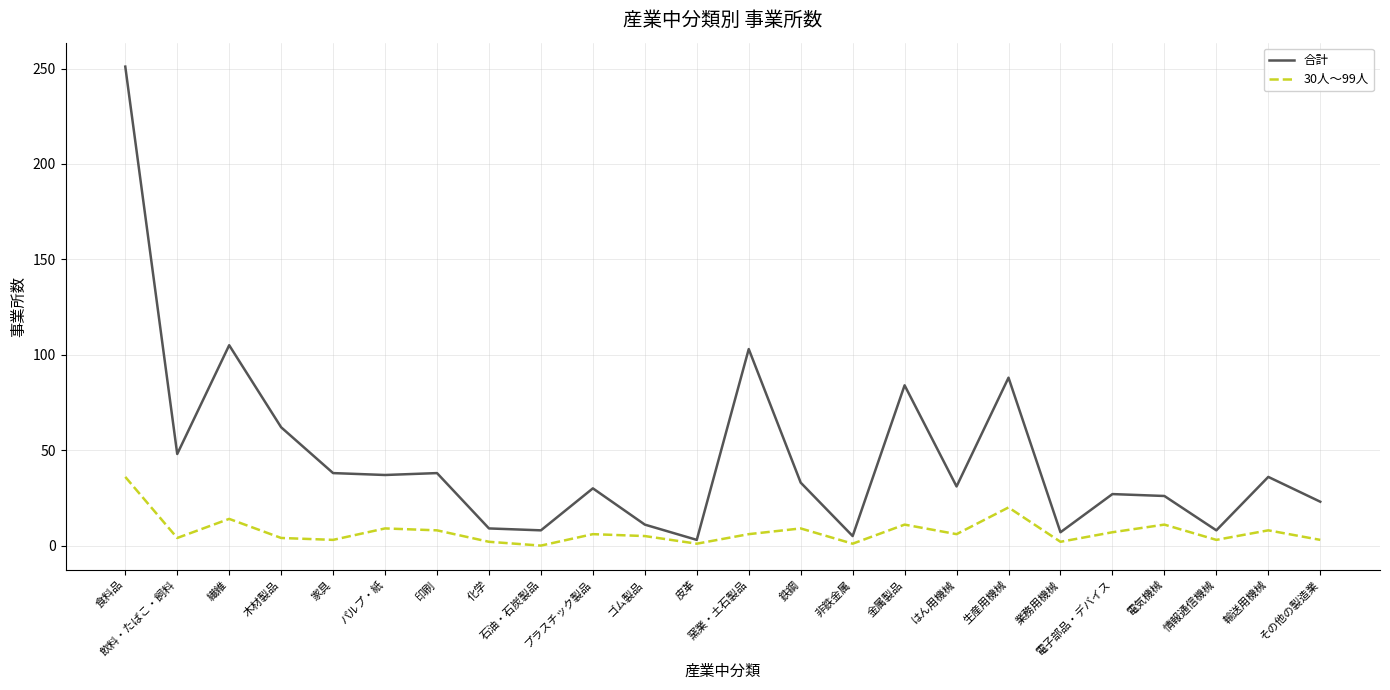

What position from the left is 木材製品?

4